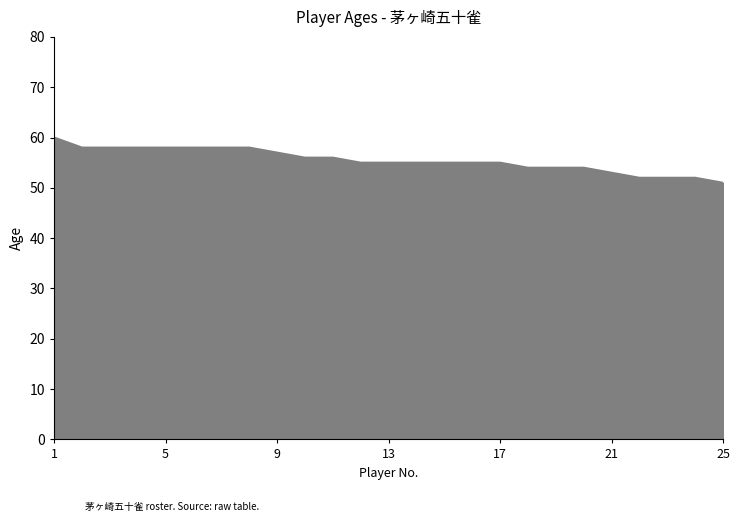

Does the chart have visible grid lines?

No